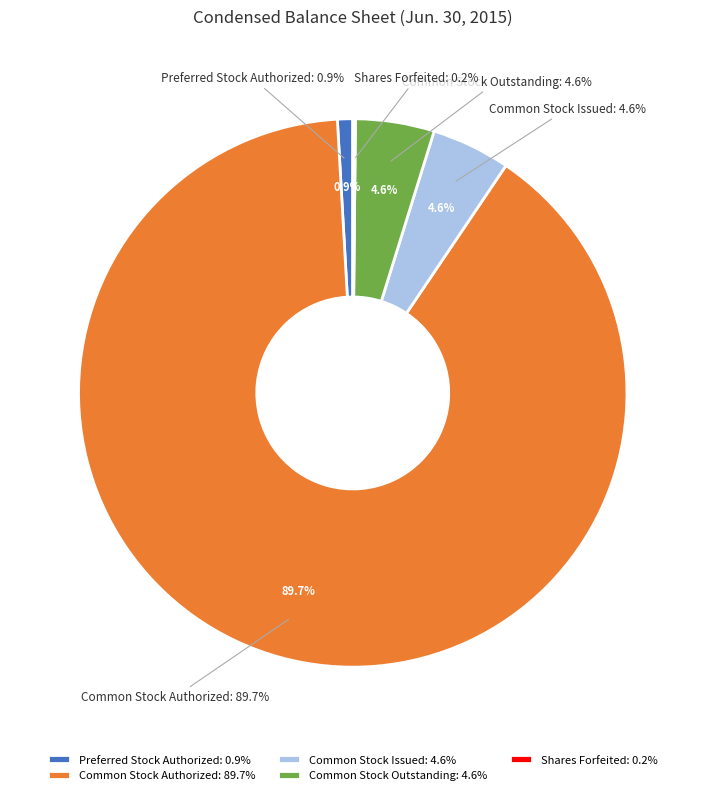

To the nearest percent, what is the difference between the largest and smallest slice percentages?

90%